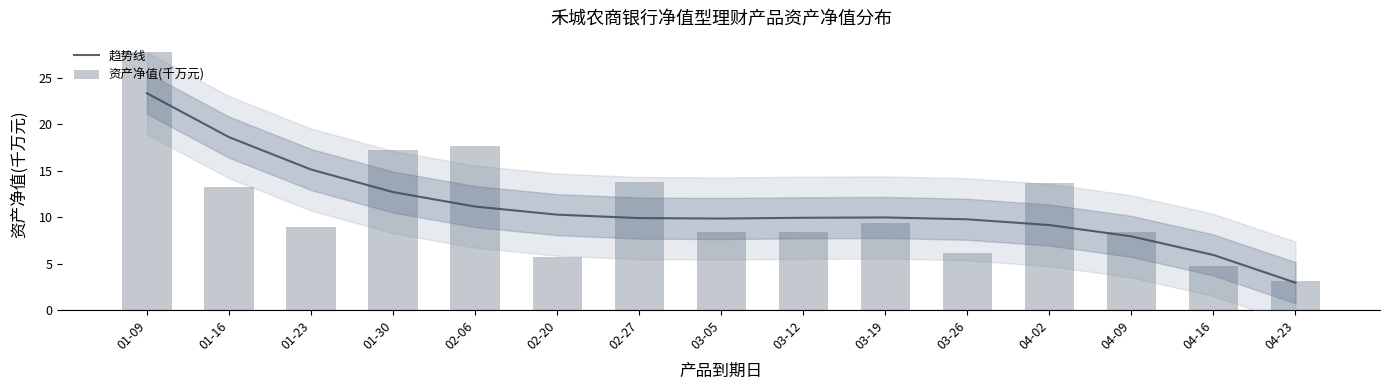

Which has a higher value, 01-16 or 03-12?

01-16